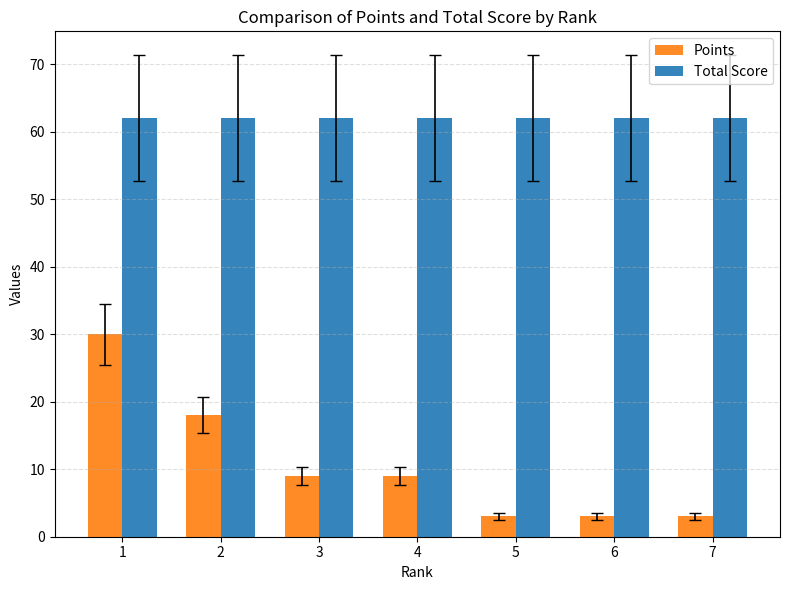

Is the value of Total Score at 4 greater than the value of Points at 1?

Yes